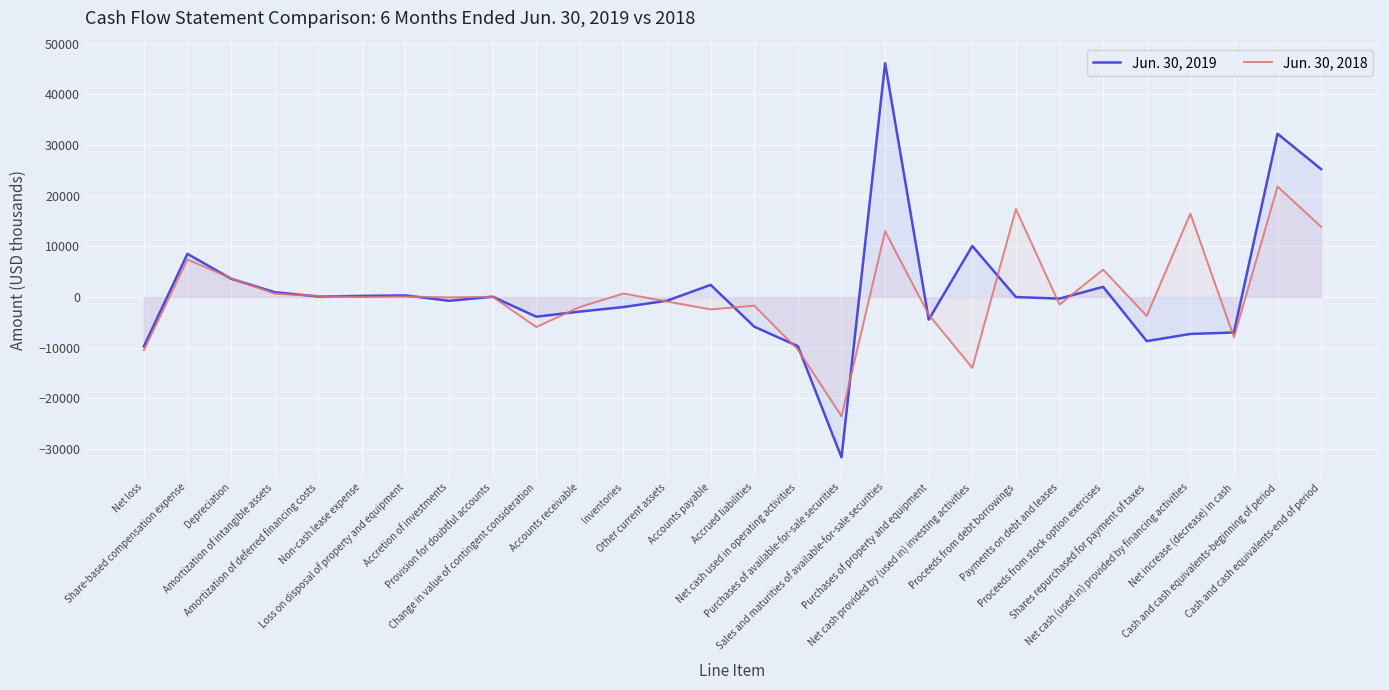

How many values in Jun. 30, 2019 are below zero?

14